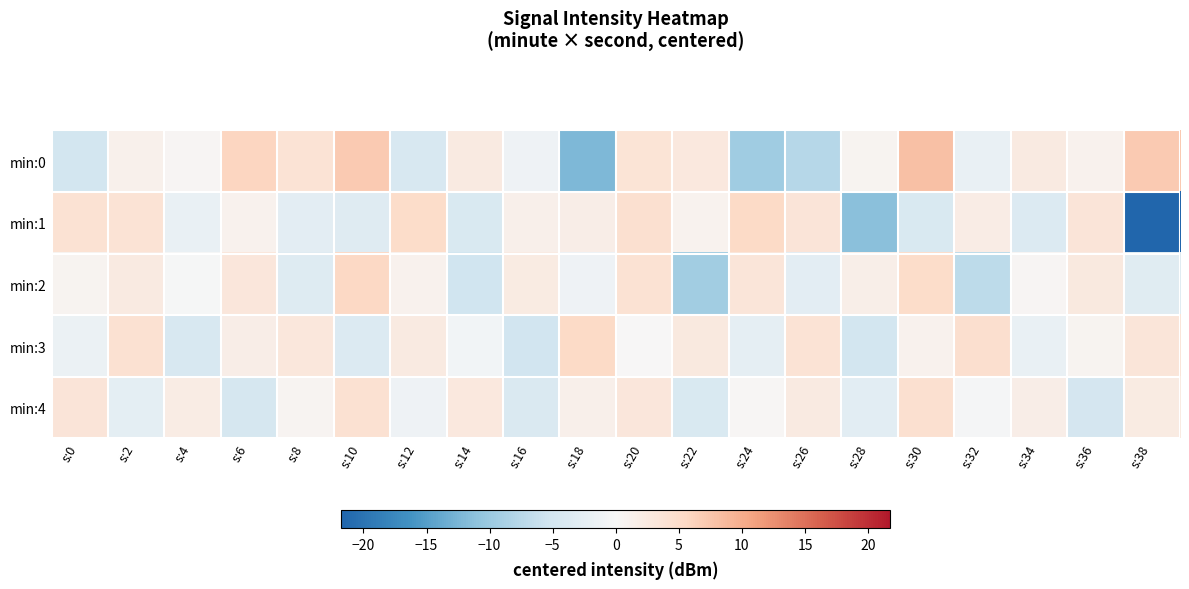

Which label corresponds to the smallest value in the chart?

s:38